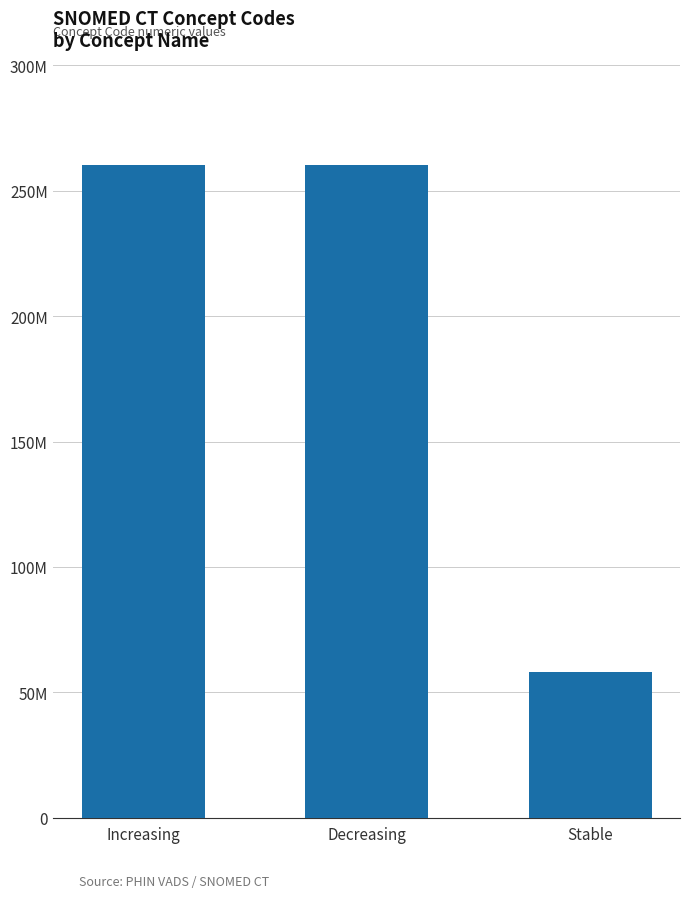

What is the label of the 3rd bar from the left?

Stable